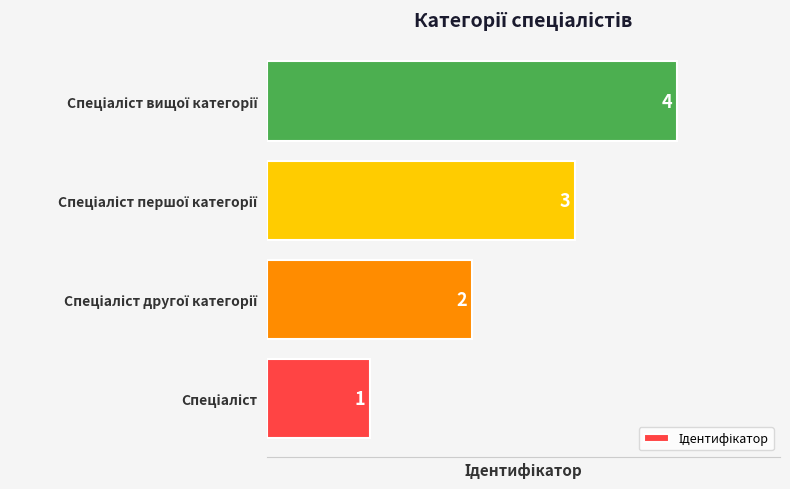

What is the difference between the maximum and minimum values?

3